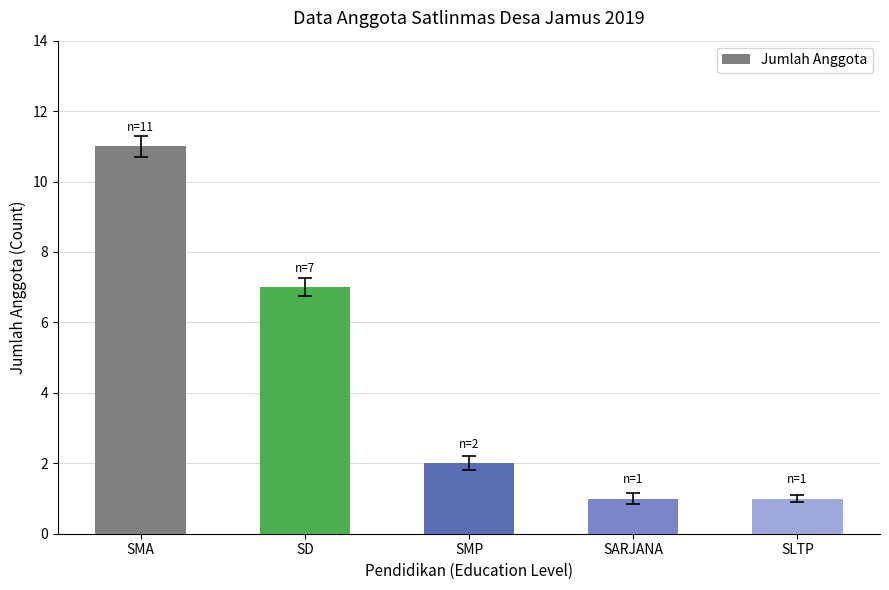

What is the ratio of the value at SD to the value at SARJANA?

7.0